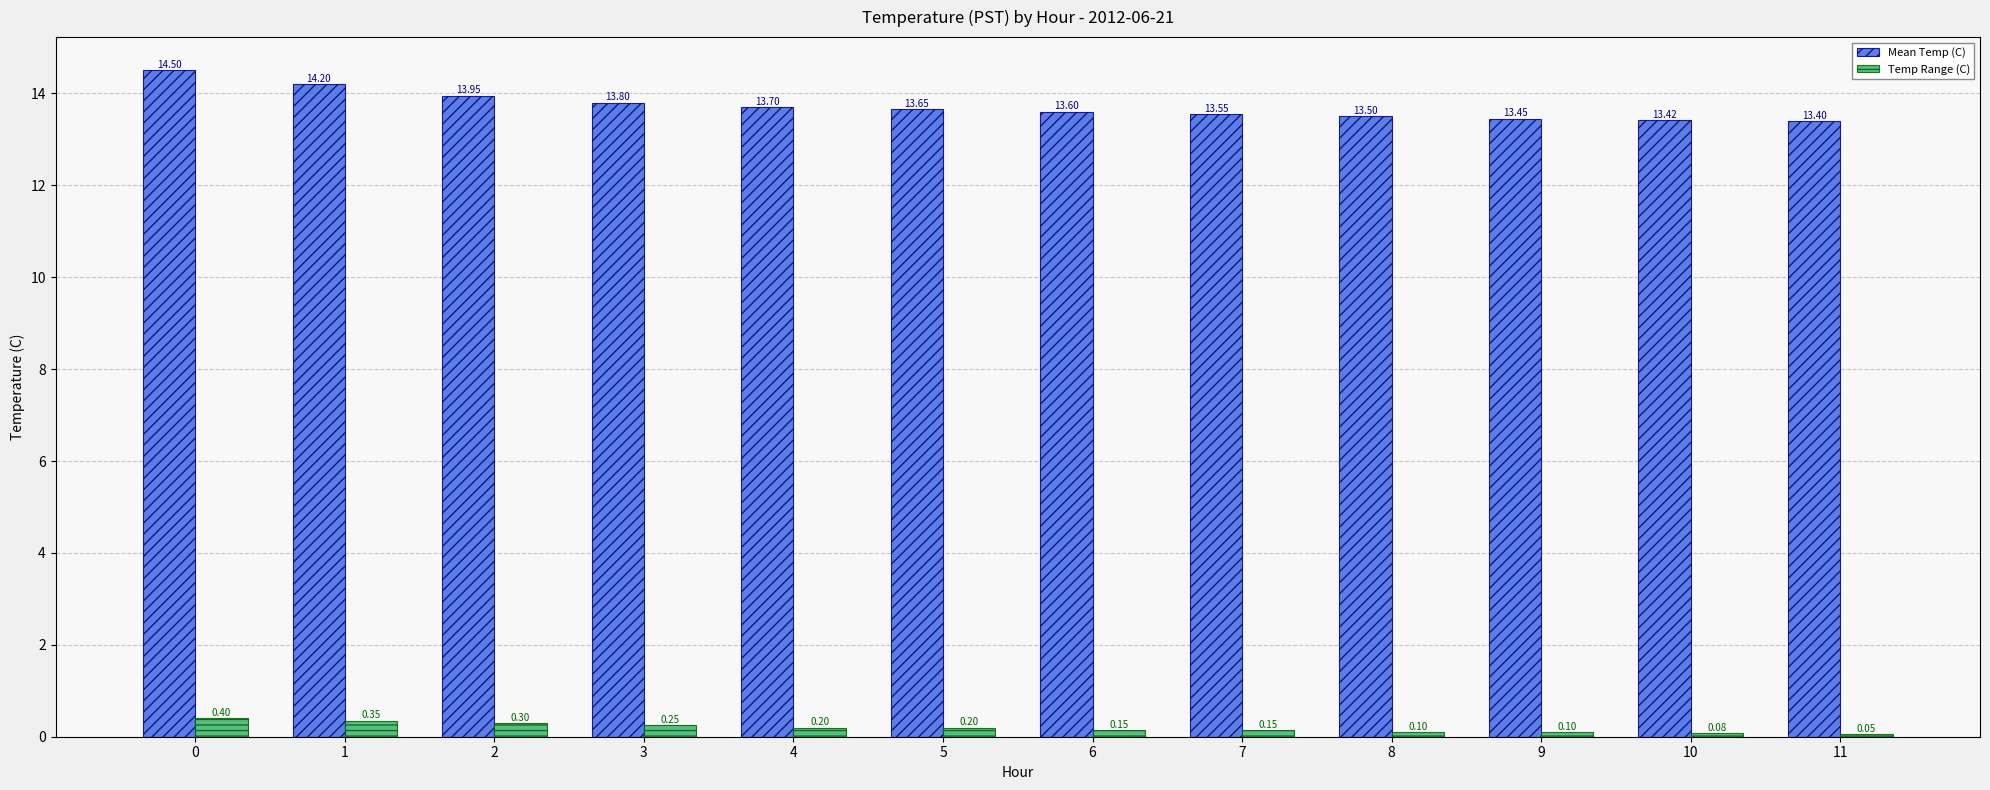

Which series has the largest total across all categories?

Mean Temp (C)